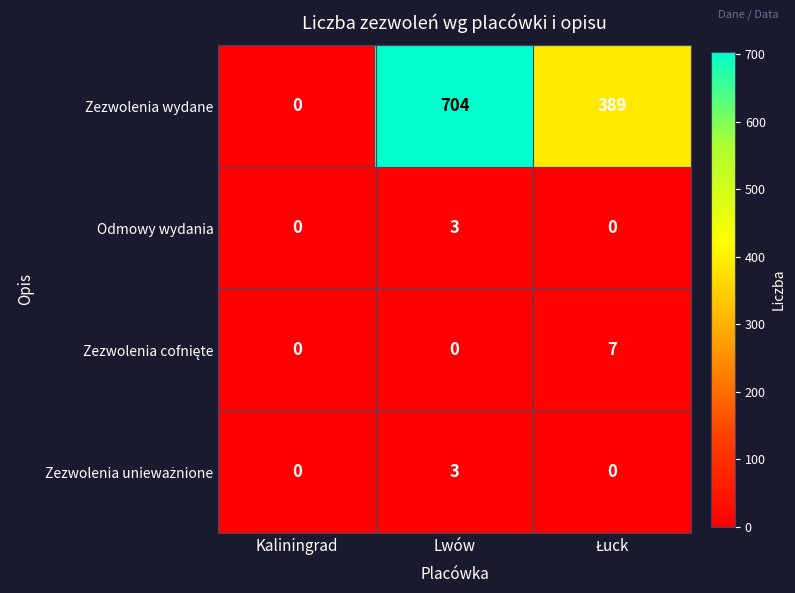

The Odmowy wydania series shows 5 at Lwów. True or false?

False